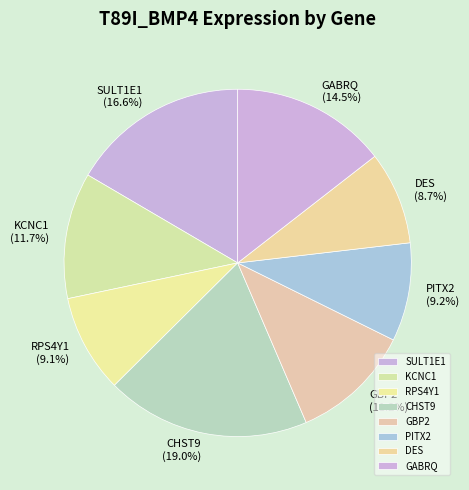

Which slice is the largest?

CHST9